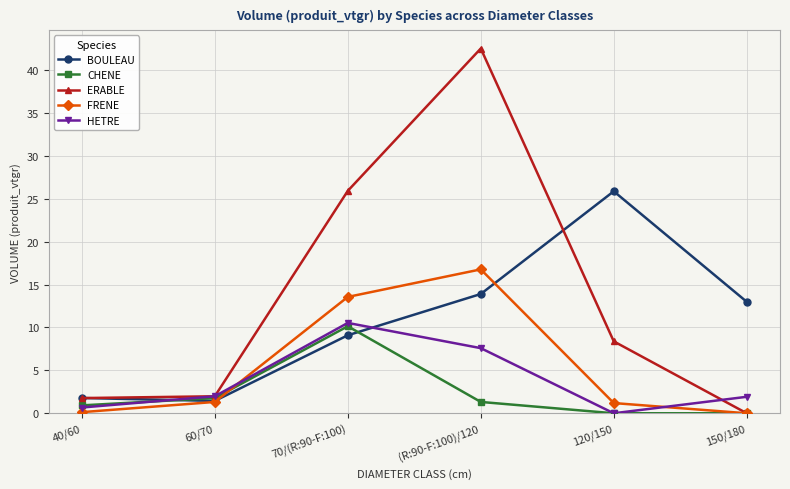

Which series ends up on top after the final intersection of BOULEAU and HETRE?

BOULEAU